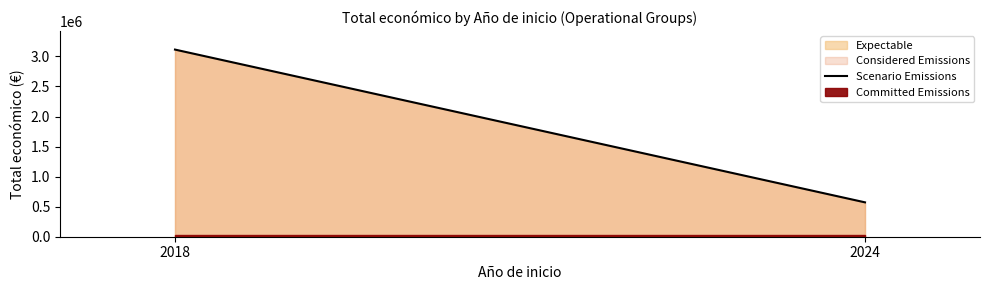

How many values are between 571965 and 3113602?

2